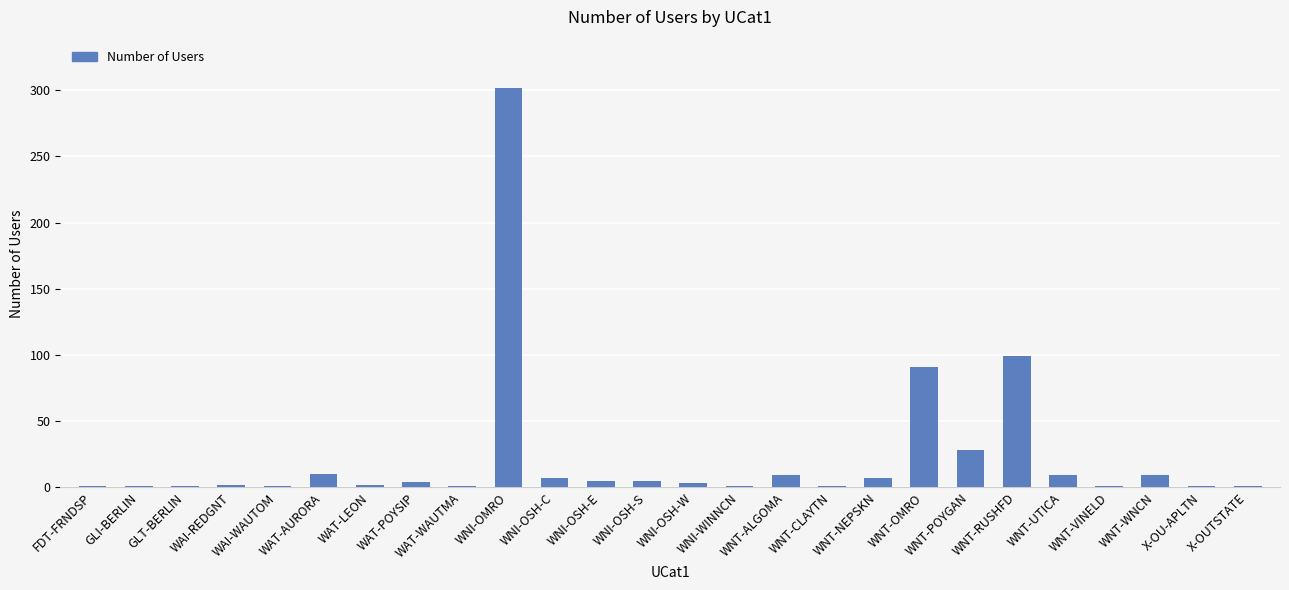

Approximately how many times larger is the value at WNI-OSH-E compared to GLT-BERLIN?

5.0